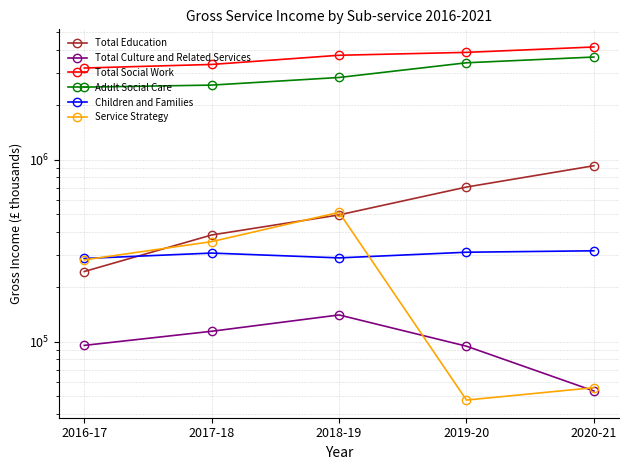

True or false: Service Strategy and Adult Social Care intersect in this chart.

False